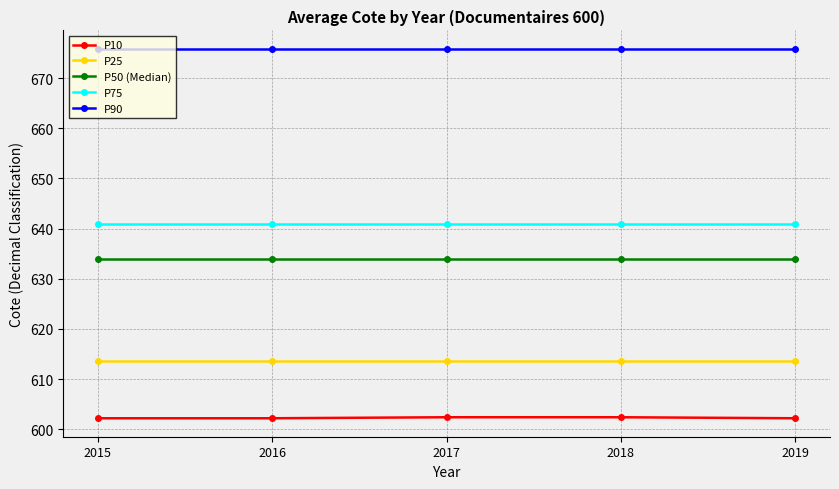

What are all the series names shown in the legend?

P10, P25, P50 (Median), P75, P90